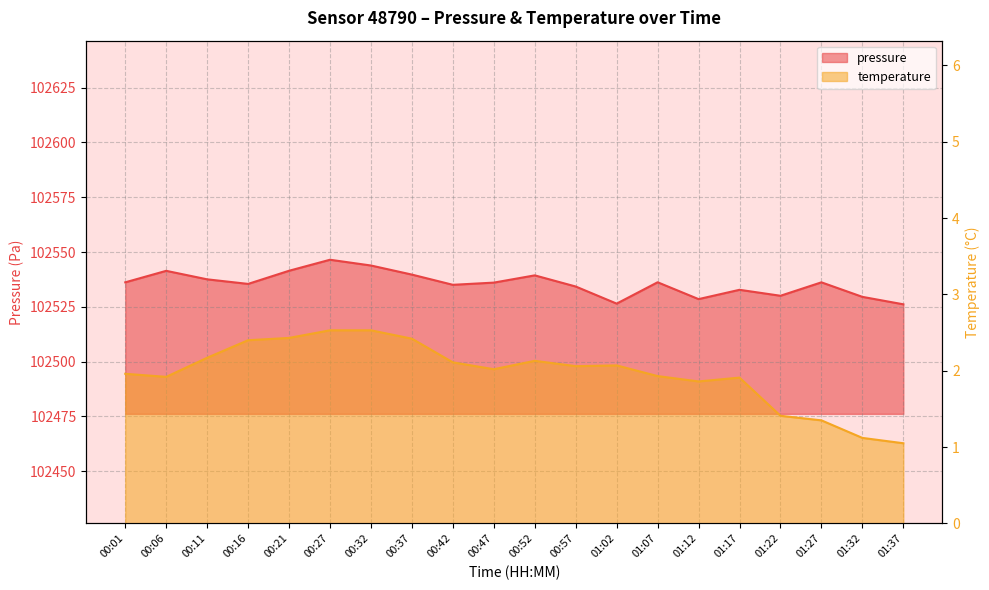

Reading left to right, list all the values displayed in this chart.

pressure: 00:01=102536.2	00:06=102541.4	00:11=102537.5	00:16=102535.4	00:21=102541.4	00:27=102546.5	00:32=102543.8	00:37=102539.7	00:42=102535.0	00:47=102536.0	00:52=102539.3	00:57=102534.2	01:02=102526.4	01:07=102536.2	01:12=102528.5	01:17=102532.8	01:22=102530.0	01:27=102536.2	01:32=102529.5	01:37=102526.1
temperature: 00:01=2.0	00:06=1.9	00:11=2.2	00:16=2.4	00:21=2.4	00:27=2.5	00:32=2.5	00:37=2.4	00:42=2.1	00:47=2.0	00:52=2.1	00:57=2.1	01:02=2.1	01:07=1.9	01:12=1.9	01:17=1.9	01:22=1.4	01:27=1.4	01:32=1.1	01:37=1.1